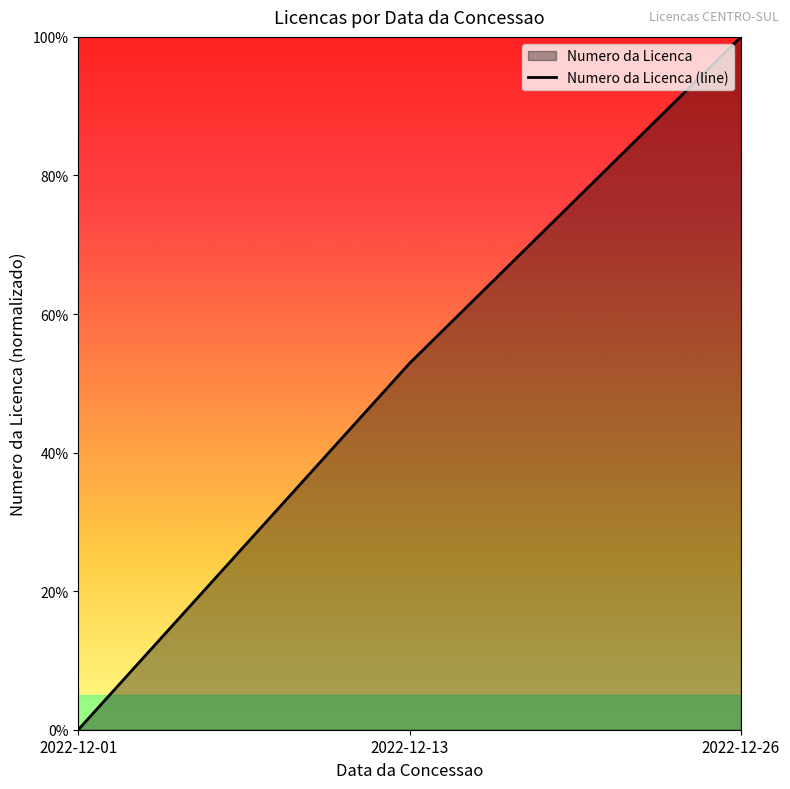

How many distinct data groups are displayed?

1